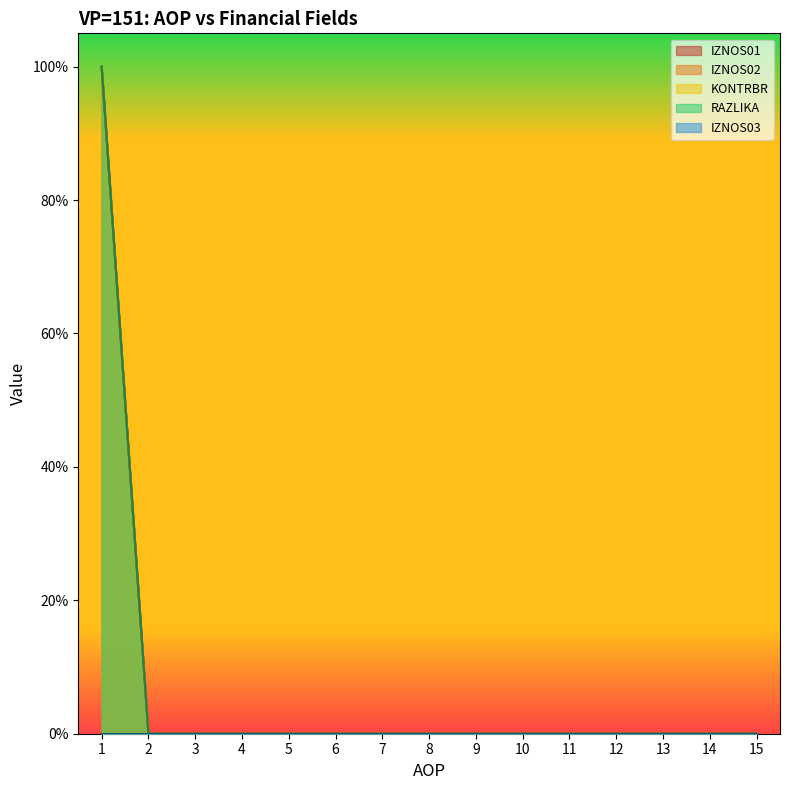

Reading left to right, extract all data points from this chart.

KONTRBR: 1=100	2=0	3=0	4=0	5=0	6=0	7=0	8=0	9=0	10=0	11=0	12=0	13=0	14=0	15=0
IZNOS01: 1=100	2=0	3=0	4=0	5=0	6=0	7=0	8=0	9=0	10=0	11=0	12=0	13=0	14=0	15=0
IZNOS02: 1=100	2=0	3=0	4=0	5=0	6=0	7=0	8=0	9=0	10=0	11=0	12=0	13=0	14=0	15=0
RAZLIKA: 1=100	2=0	3=0	4=0	5=0	6=0	7=0	8=0	9=0	10=0	11=0	12=0	13=0	14=0	15=0